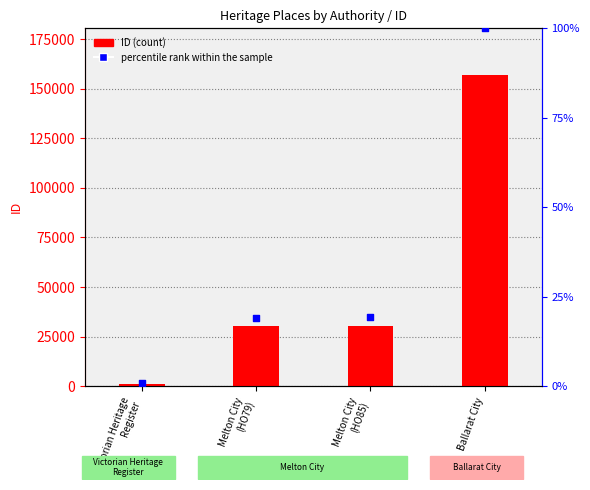

At how many categories does at least one series exceed 1496?

3